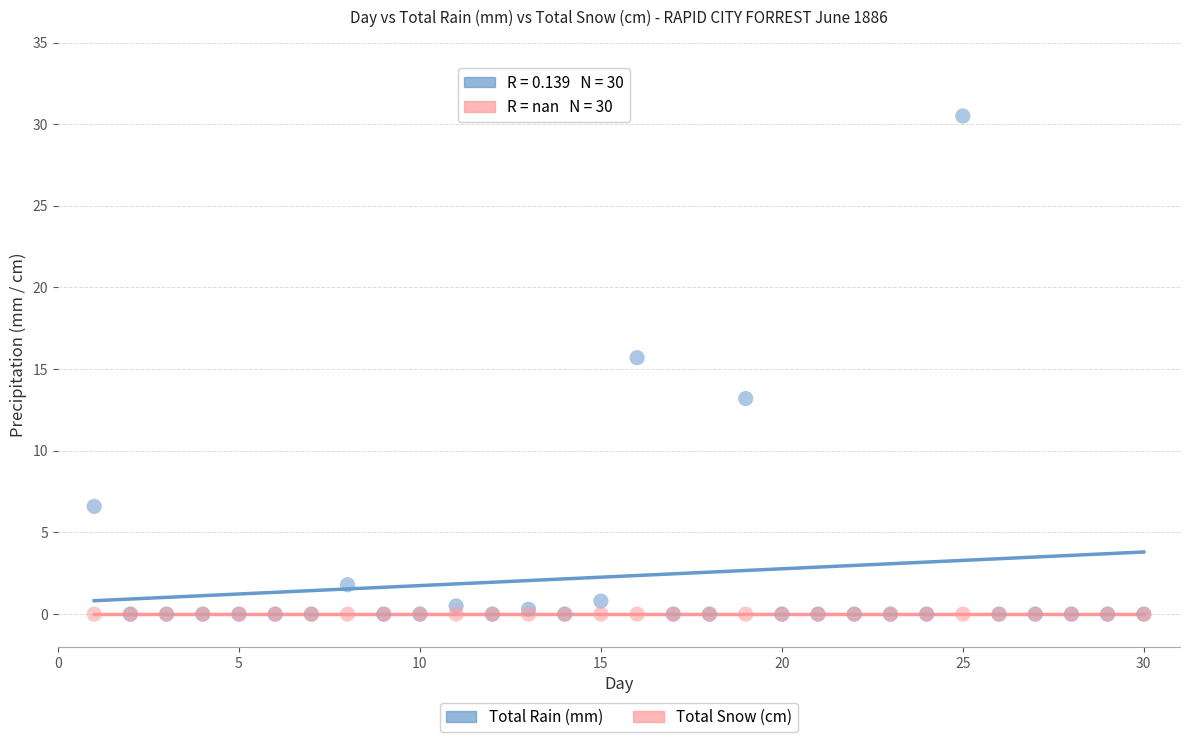

Across all series, what Y value is closest to 15?

15.7